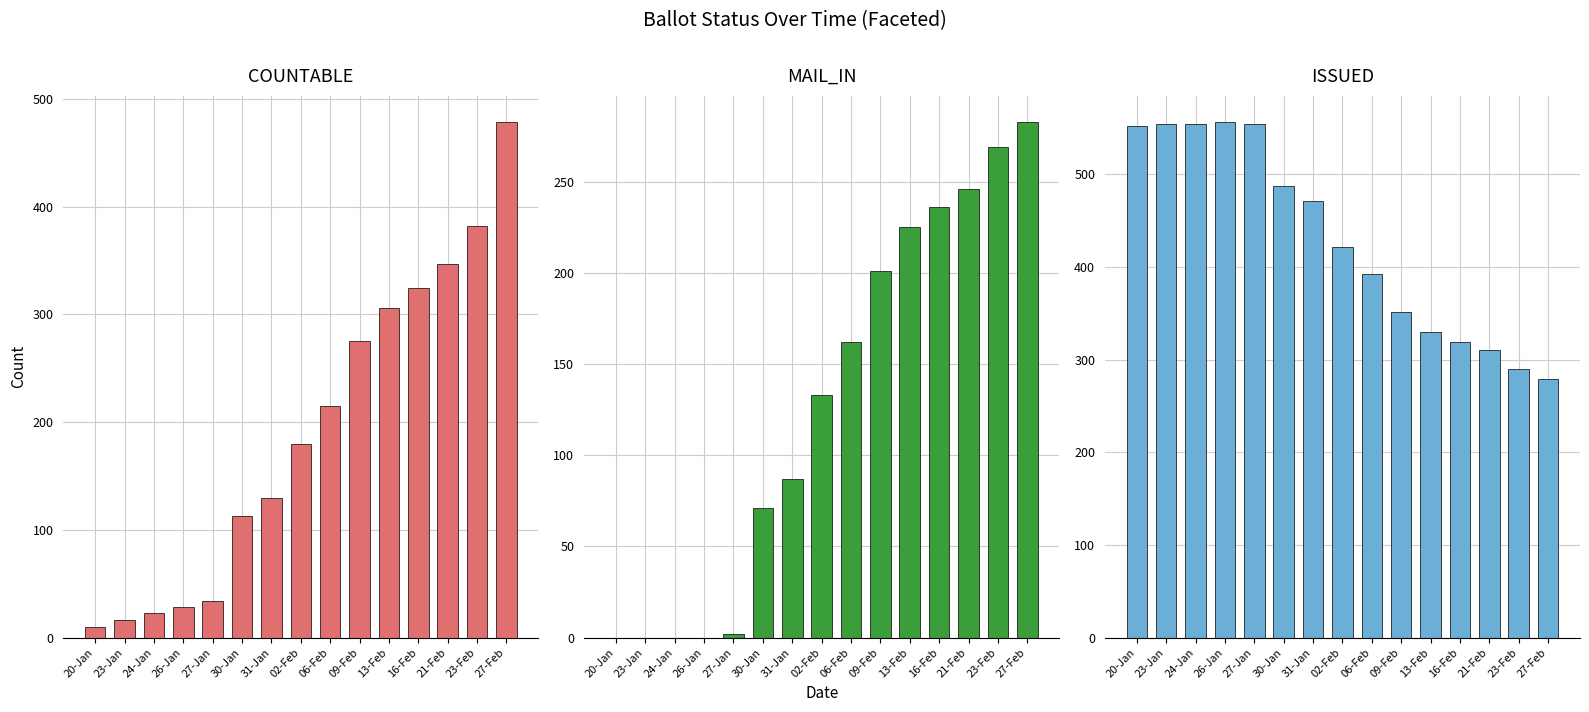

Reading left to right, transcribe all the data shown in this chart.

COUNTABLE: 20-Jan=10	23-Jan=16	24-Jan=23	26-Jan=28	27-Jan=34	30-Jan=113	31-Jan=130	02-Feb=180	06-Feb=215	09-Feb=275	13-Feb=306	16-Feb=325	21-Feb=347	23-Feb=382	27-Feb=479
MAIL_IN: 20-Jan=0	23-Jan=0	24-Jan=0	26-Jan=0	27-Jan=2	30-Jan=71	31-Jan=87	02-Feb=133	06-Feb=162	09-Feb=201	13-Feb=225	16-Feb=236	21-Feb=246	23-Feb=269	27-Feb=283
ISSUED: 20-Jan=552	23-Jan=554	24-Jan=555	26-Jan=557	27-Jan=555	30-Jan=488	31-Jan=471	02-Feb=422	06-Feb=392	09-Feb=351	13-Feb=330	16-Feb=319	21-Feb=311	23-Feb=290	27-Feb=279